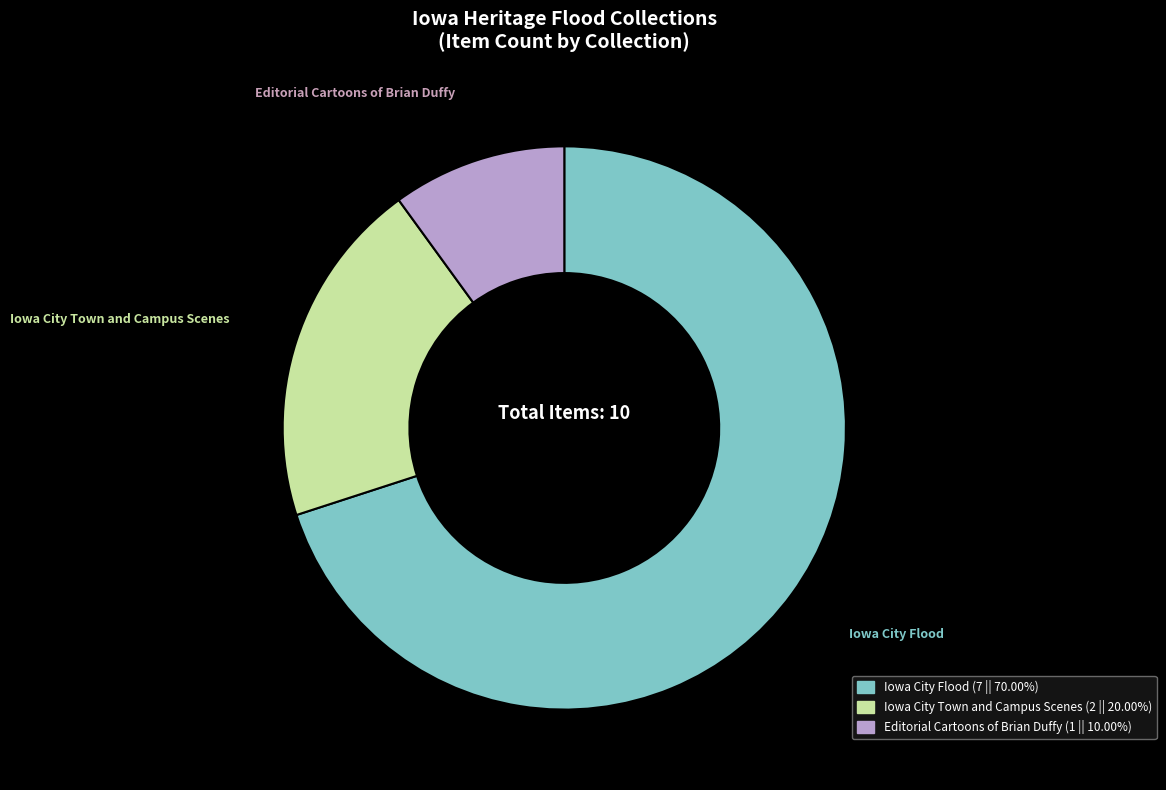

Does any single category account for the majority?

Yes